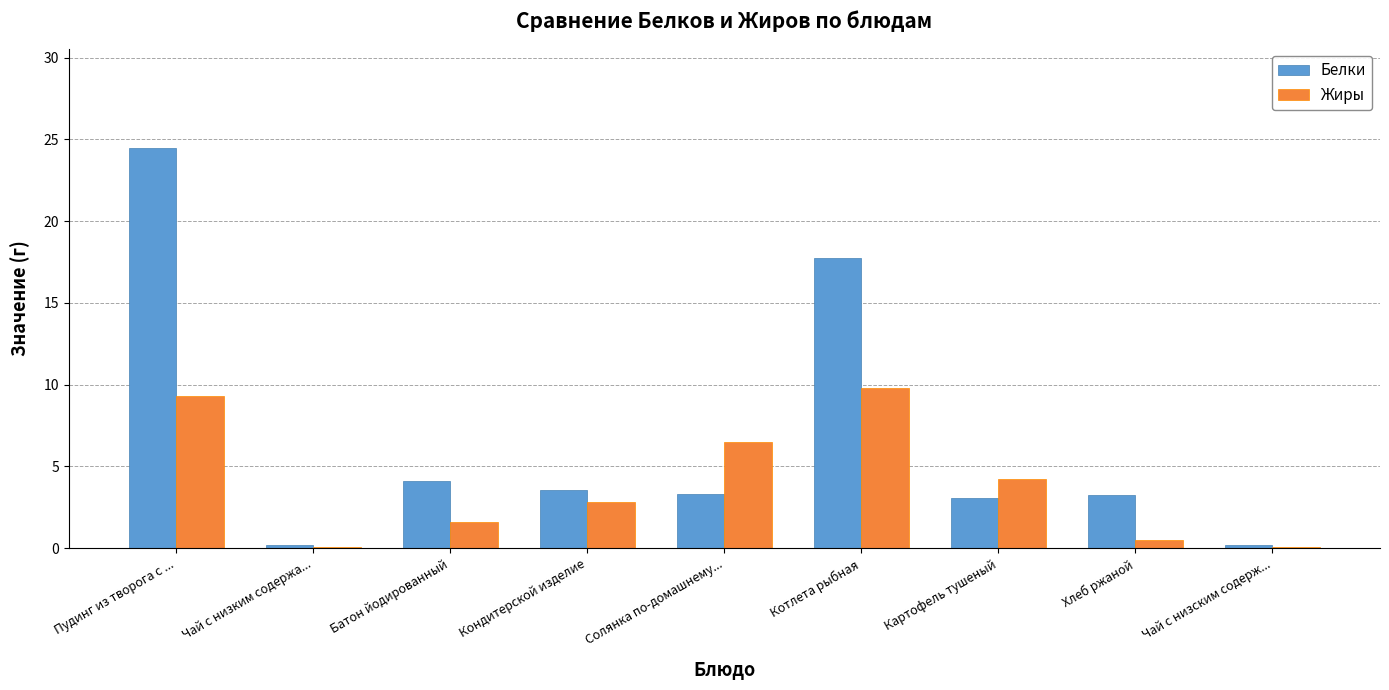

How many groups of bars are there?

9